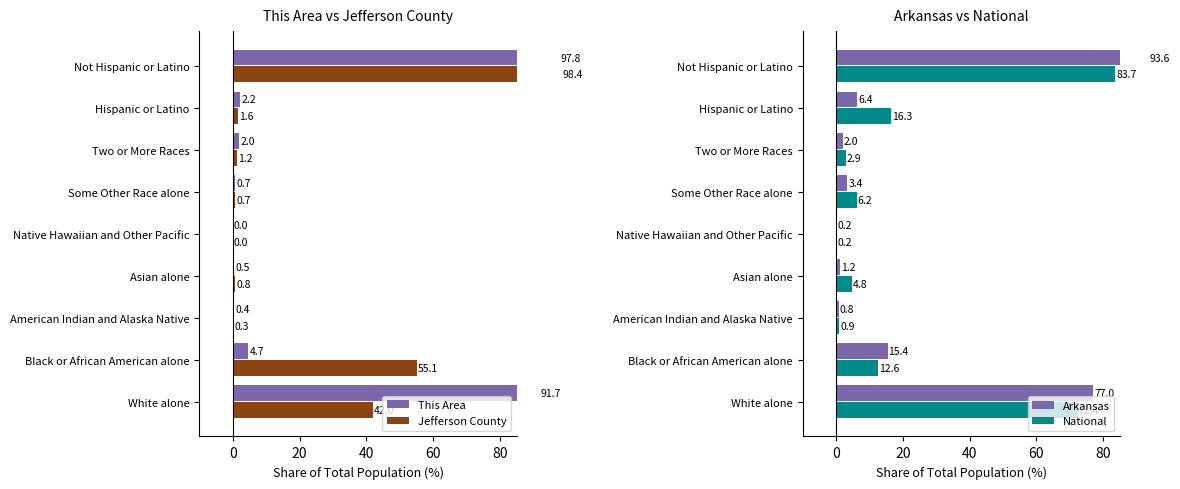

Is it true that This Area equals 0.7 at Some Other Race alone?

True